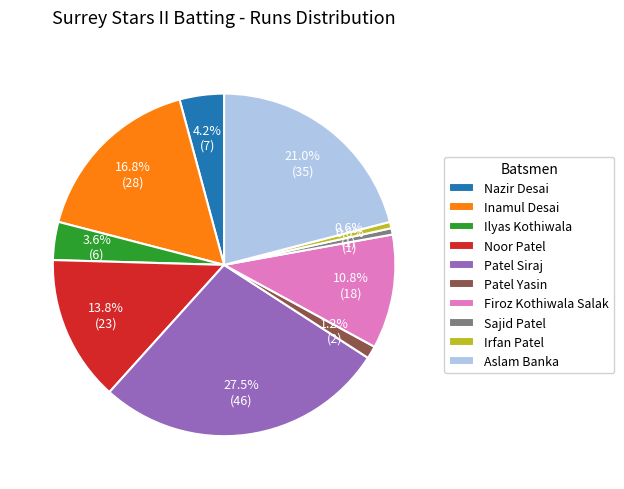

Between Patel Siraj and Aslam Banka, which is larger?

Patel Siraj